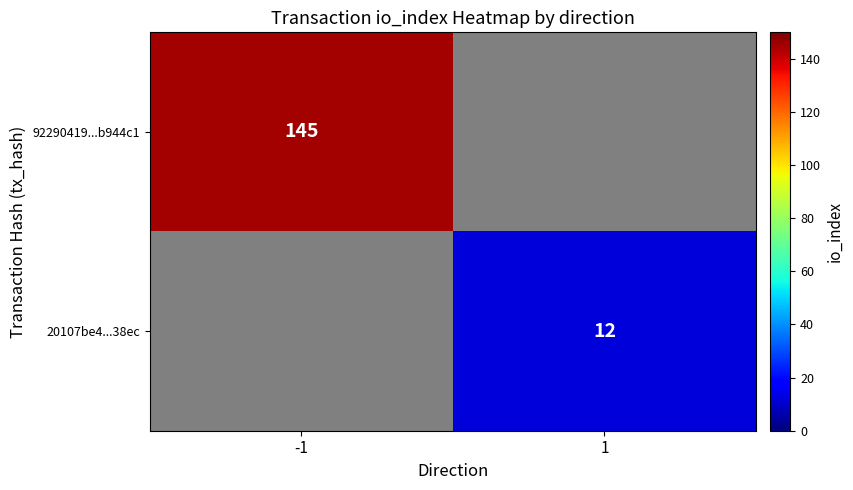

Is it true that 92290419...b944c1 equals 213 at -1?

False